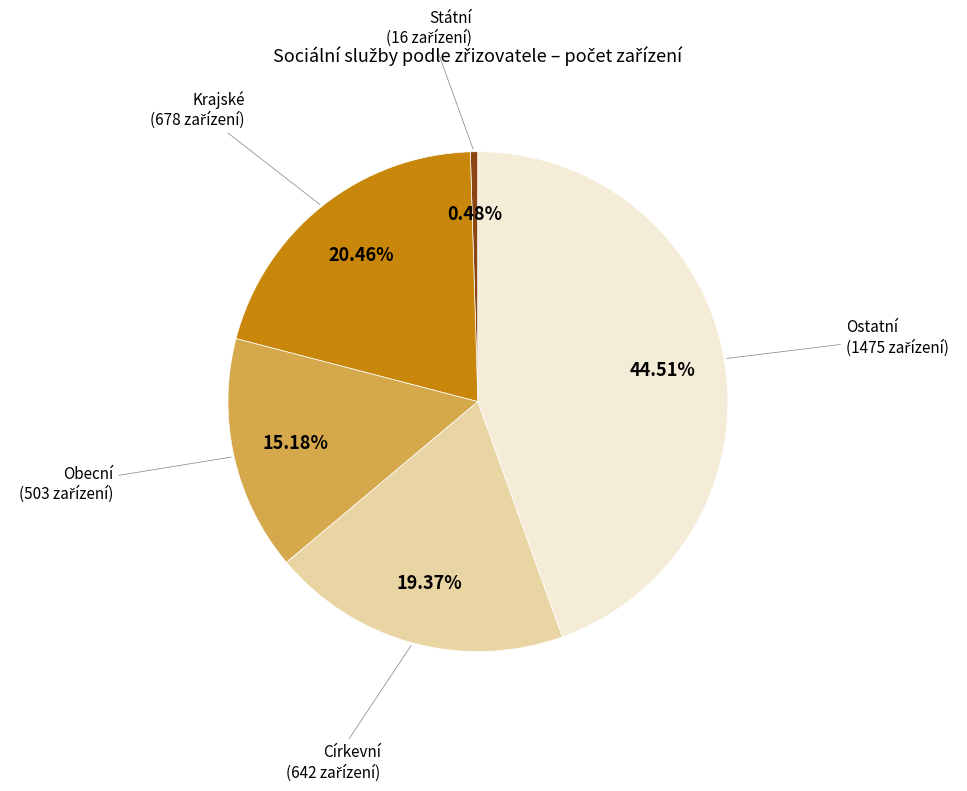

Rank the categories by value from lowest to highest.

Státní, Obecní, Církevní, Krajské, Ostatní